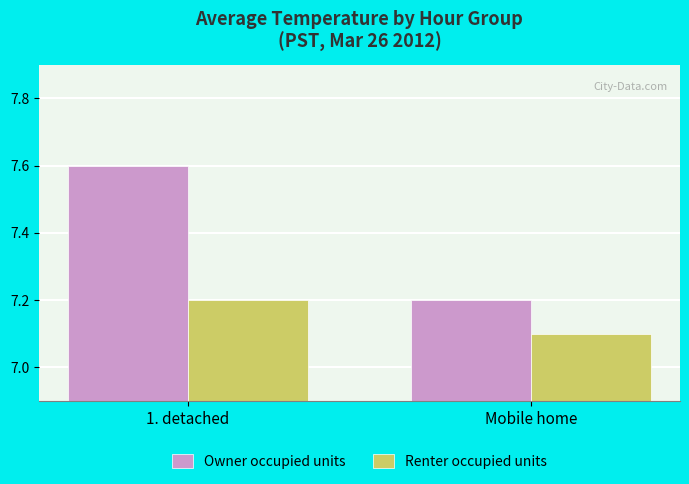

What is the value of the Renter occupied units bar at the 2nd from the left?

7.1